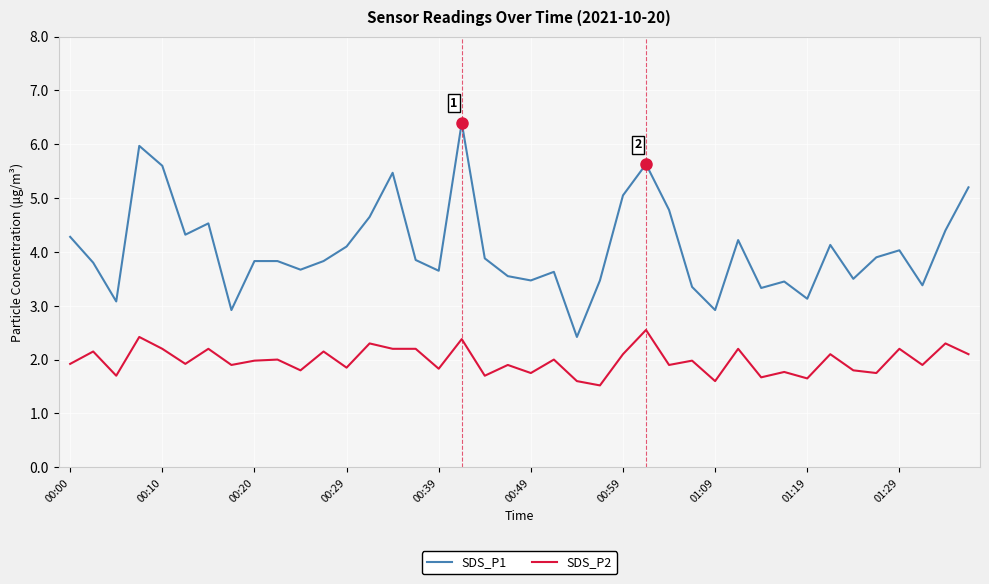

True or false: SDS_P1 and SDS_P2 intersect in this chart.

False